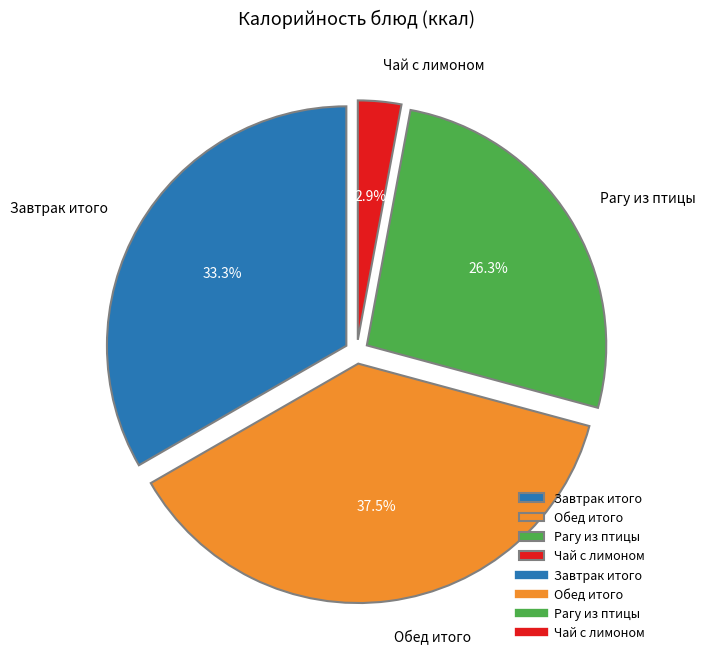

Between Чай с лимоном and Завтрак итого, which is larger?

Завтрак итого